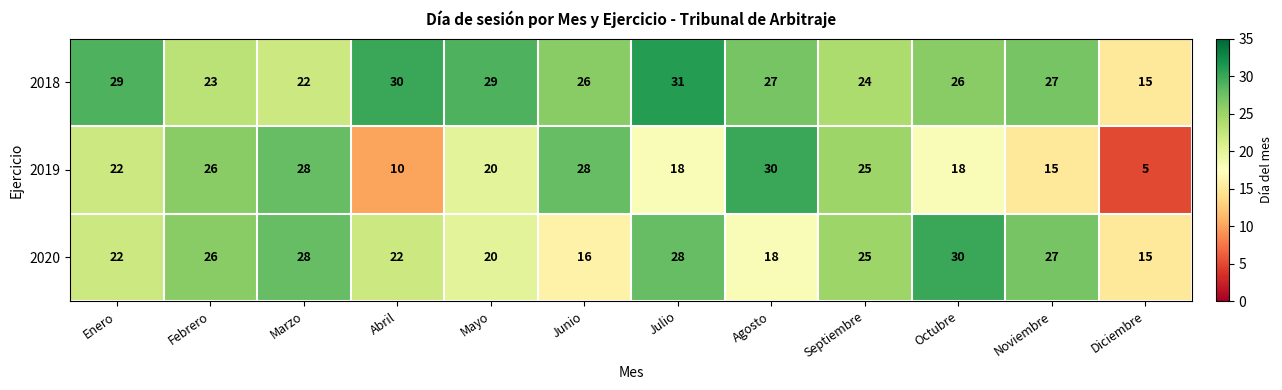

Which series has the widest spread of values?

2019